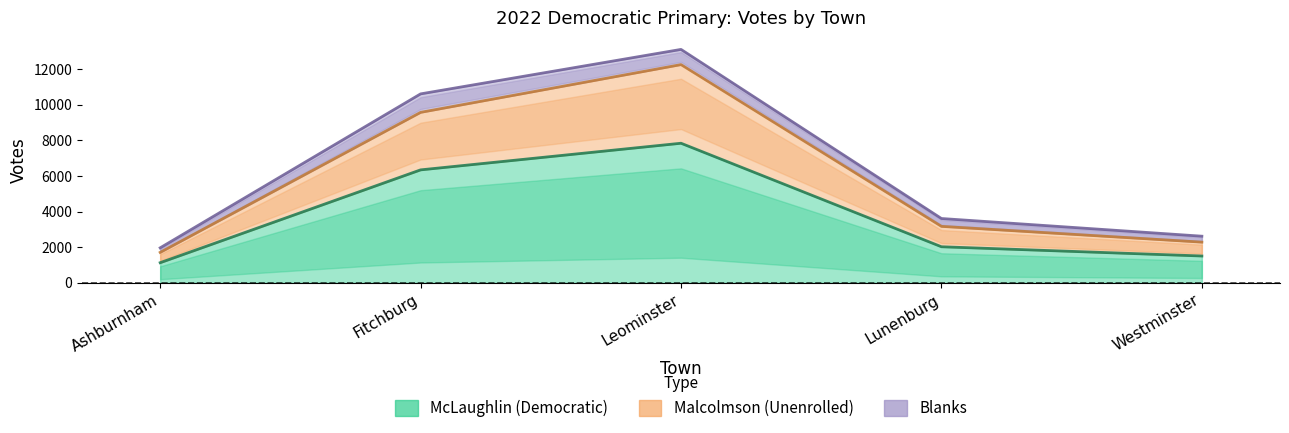

True or false: McLaughlin (Democratic) has a value of 6344 at Fitchburg.

True